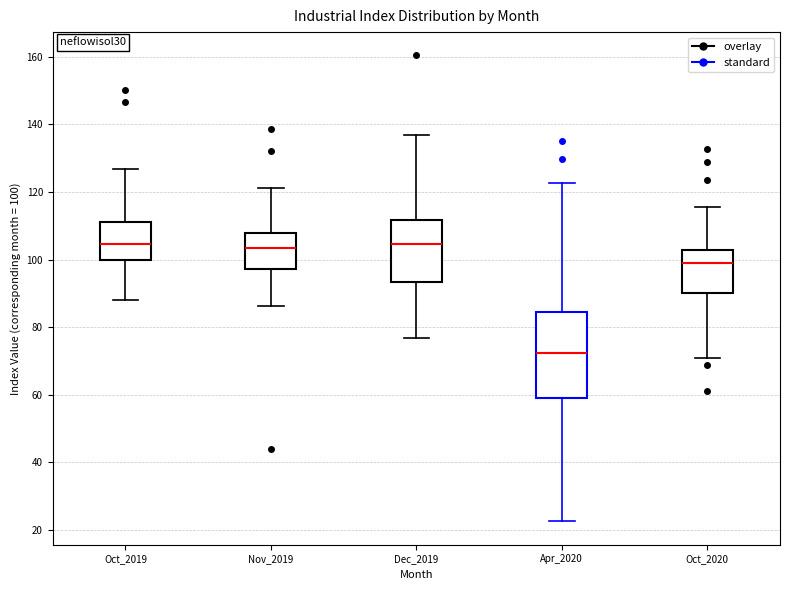

Comparing the boxes themselves (not the whiskers), which one is the tallest?

Apr_2020